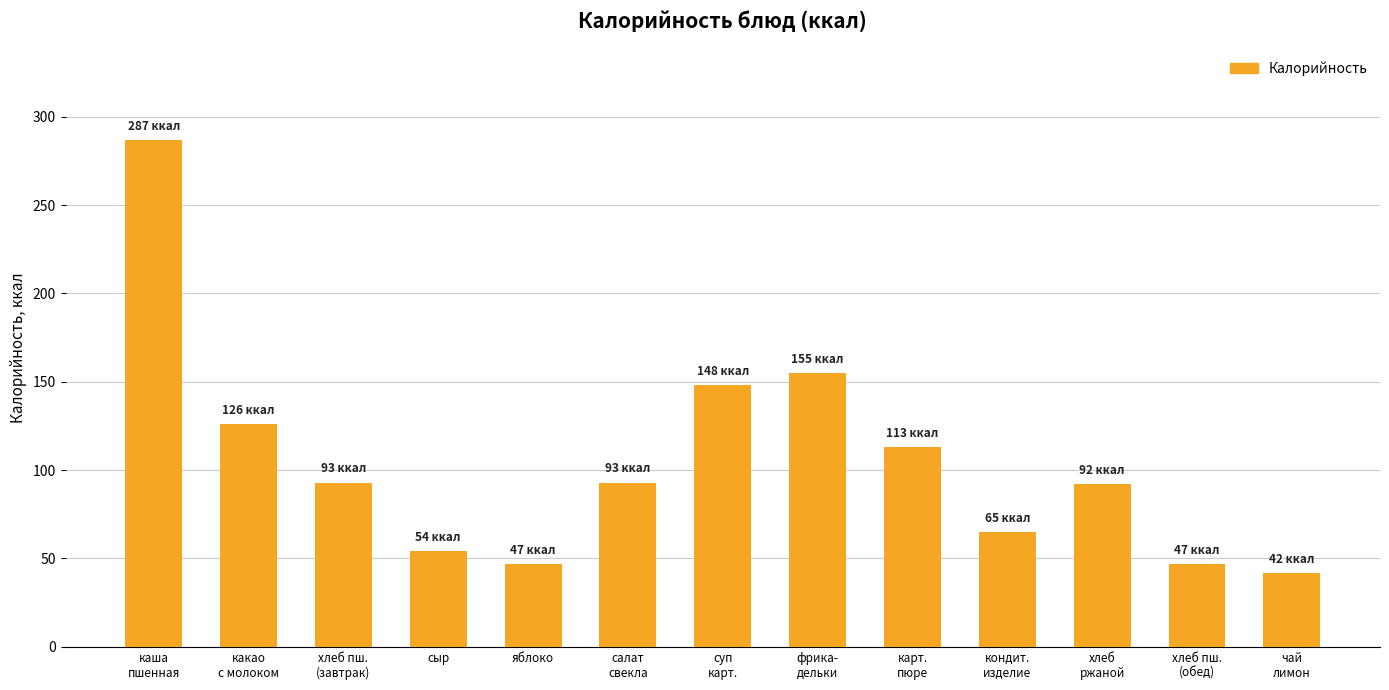

What position from the right is сыр?

10